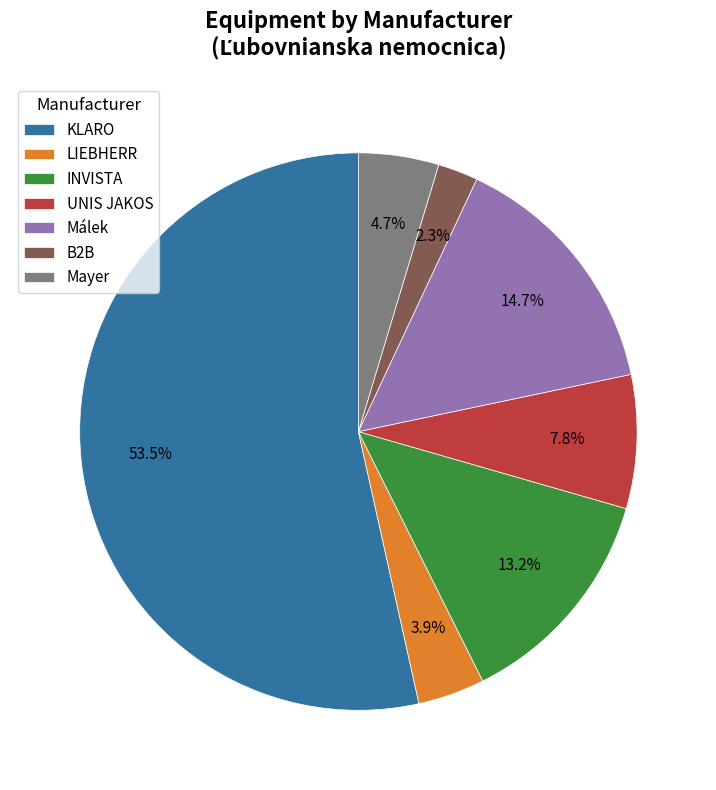

Between LIEBHERR and Málek, which is larger?

Málek